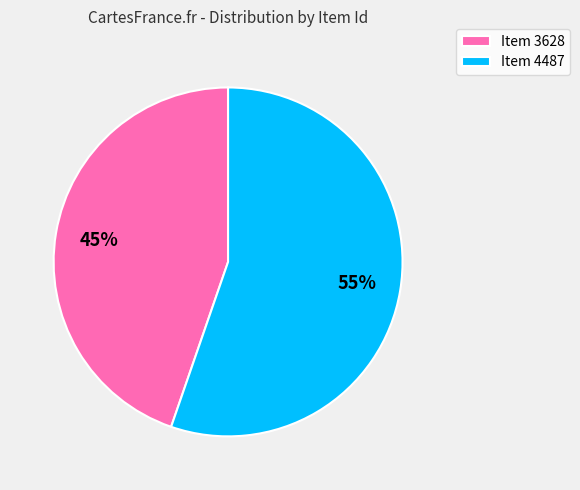

What is the largest slice in the pie chart?

Item 4487